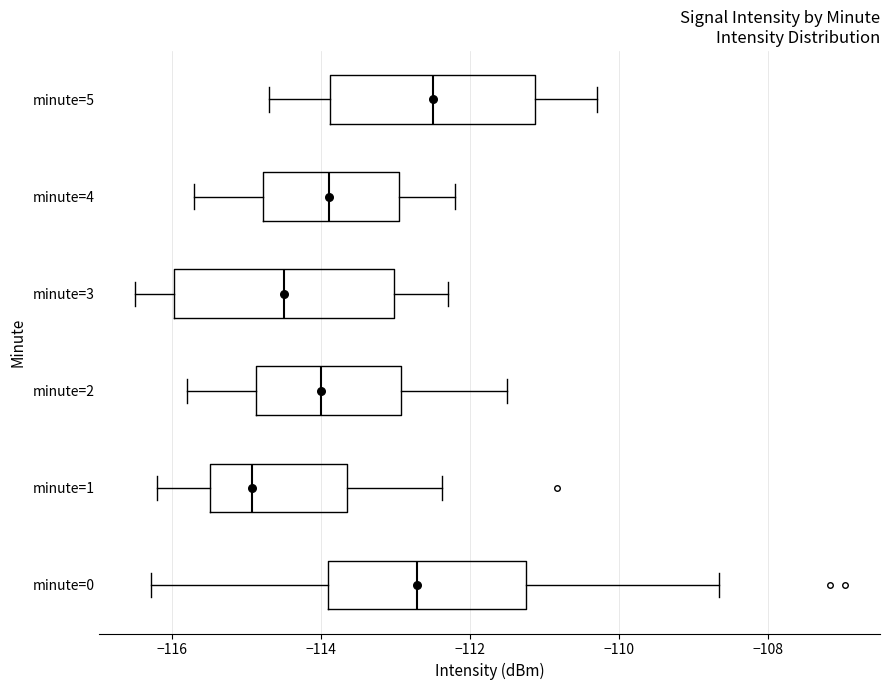

Which box has the furthest to the right median line?

minute=5